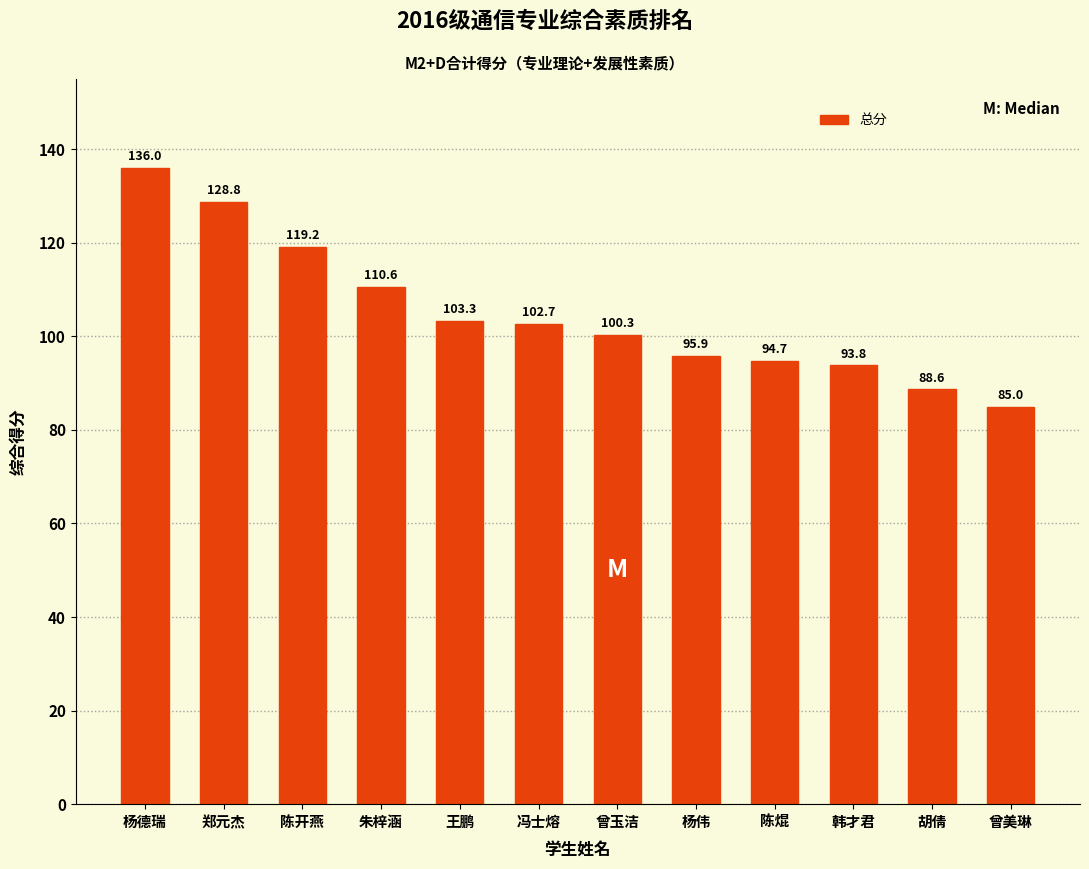

True or false: the data shows 30.2 at 曾美琳.

False